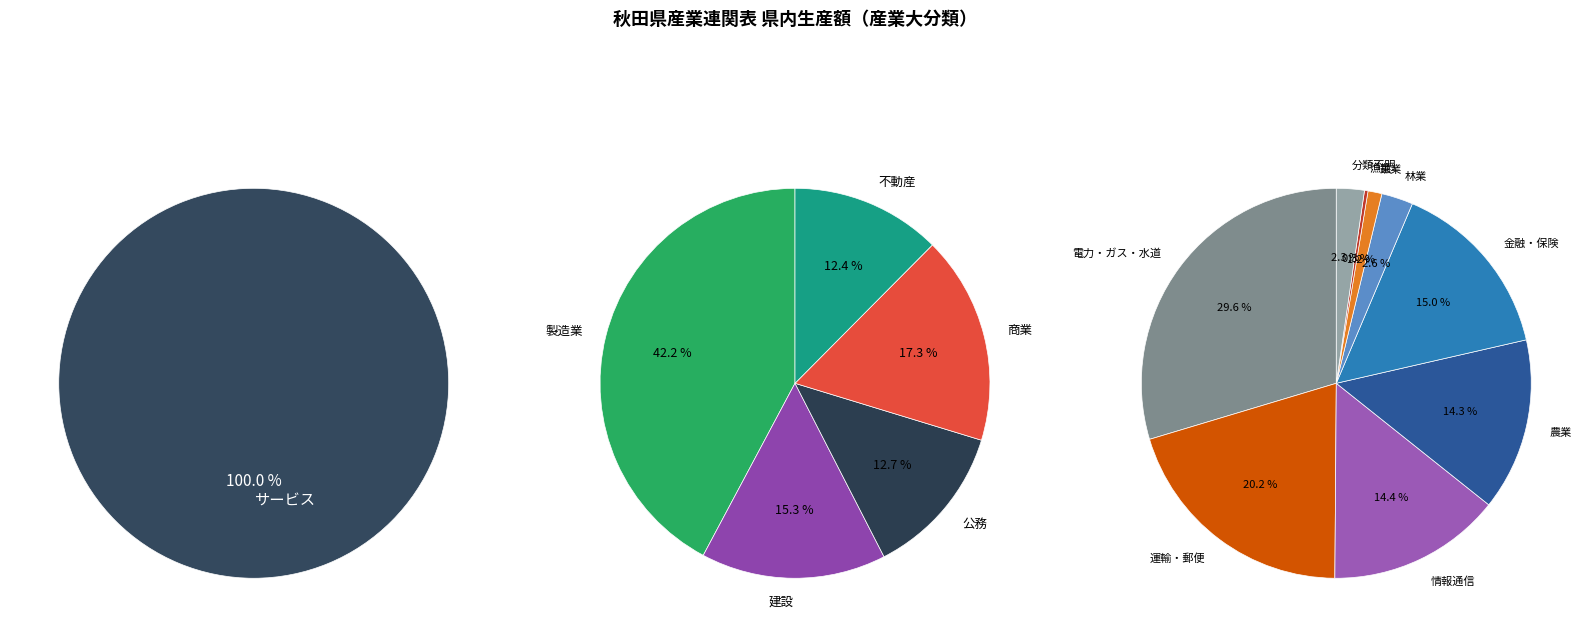

Does any single category account for the majority?

No